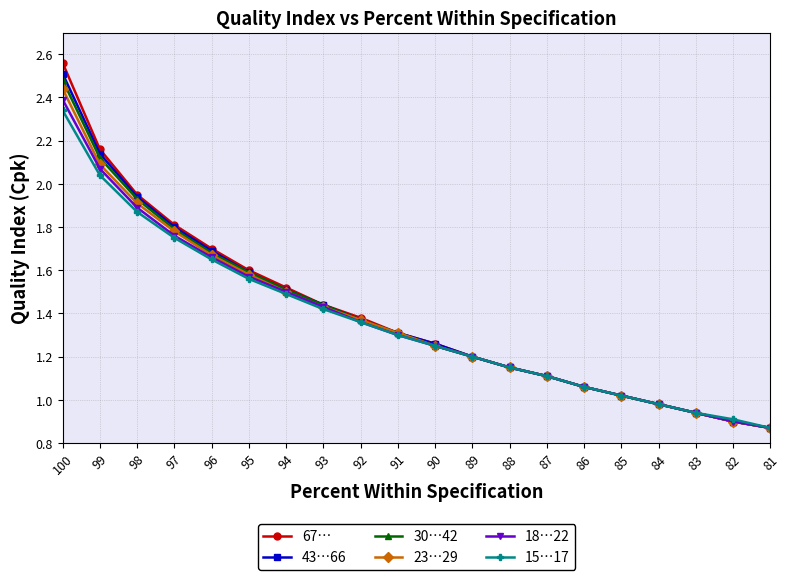

True or false: 67… has a value of 1.8 at 97.

True